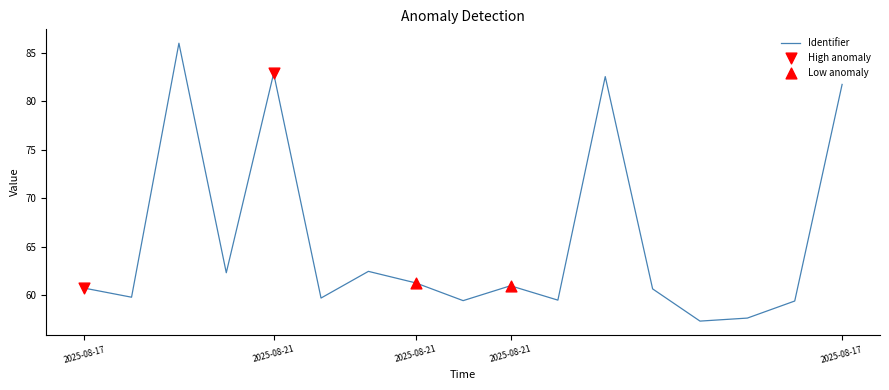

What is the difference between the maximum and minimum values?

28.6